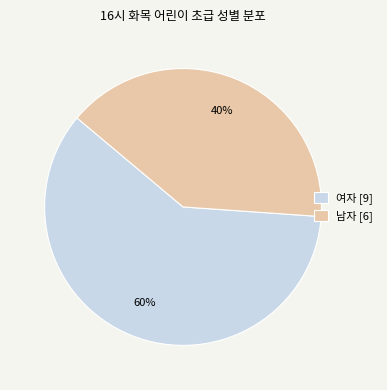

Does any single category account for the majority?

Yes